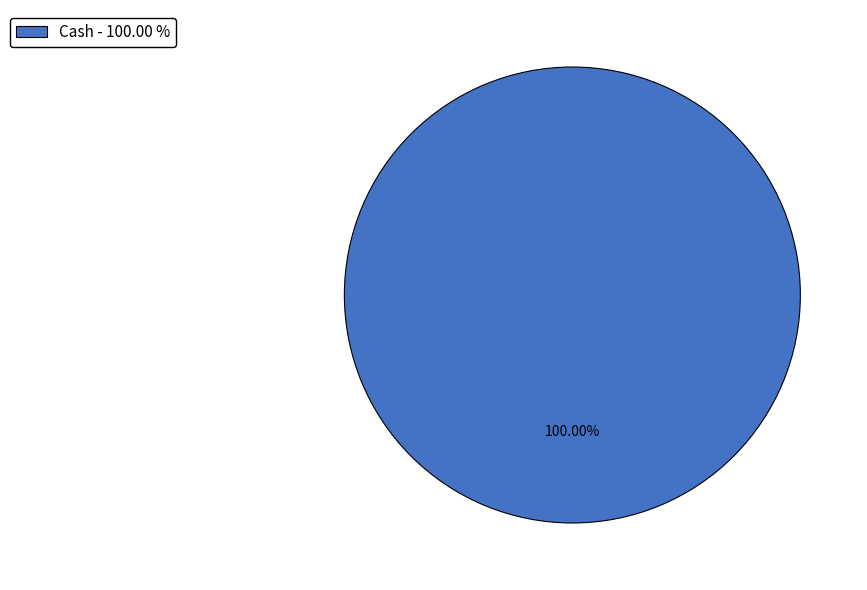

Which slice represents more than half of the pie?

Cash - 100.00 %